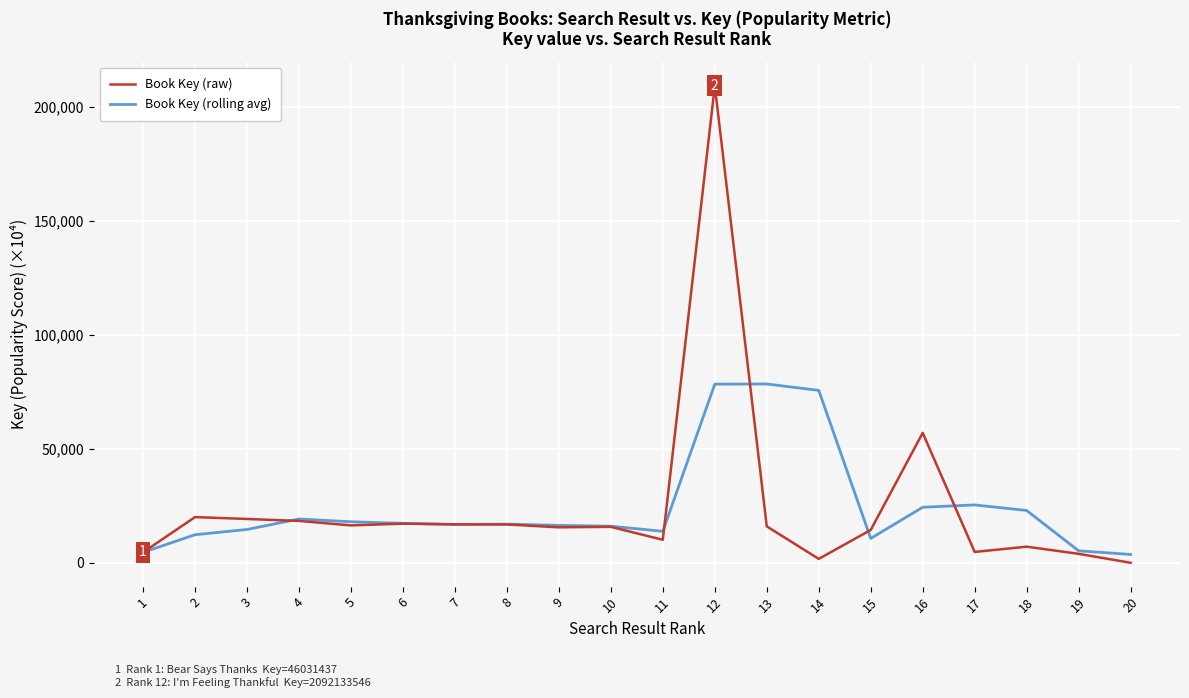

Is the value of Book Key (rolling avg) at 2 greater than the value of Book Key (raw) at 5?

No